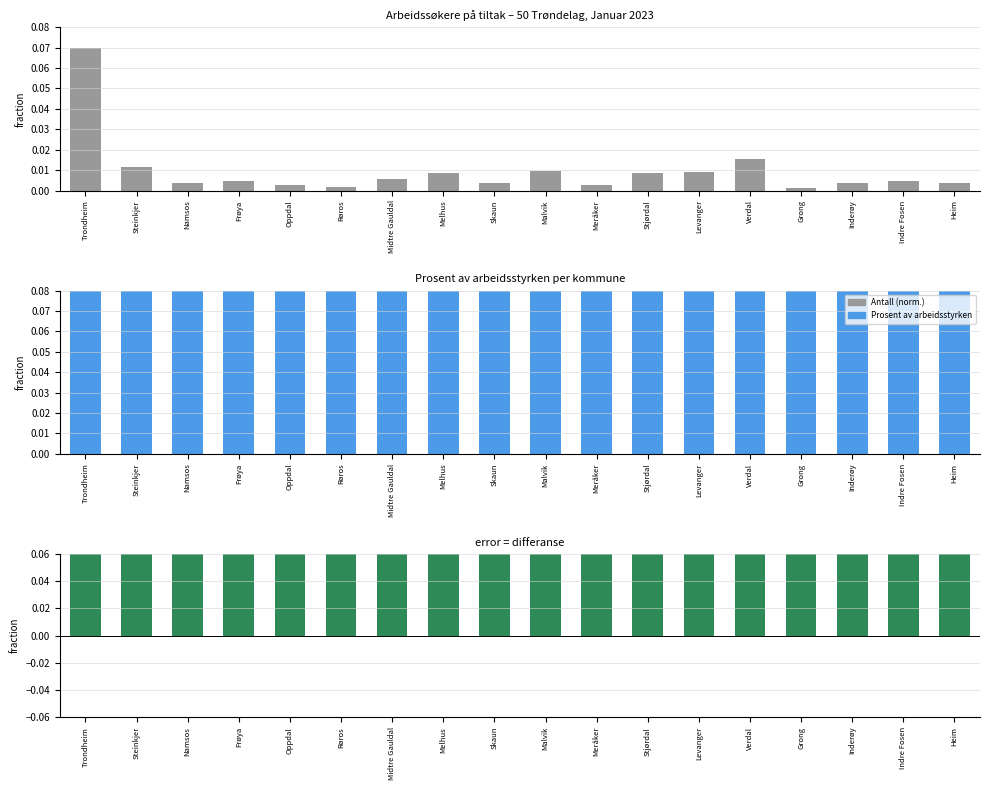

The Prosent av arbeidsstyrken series shows 0.5 at Indre Fosen. True or false?

False